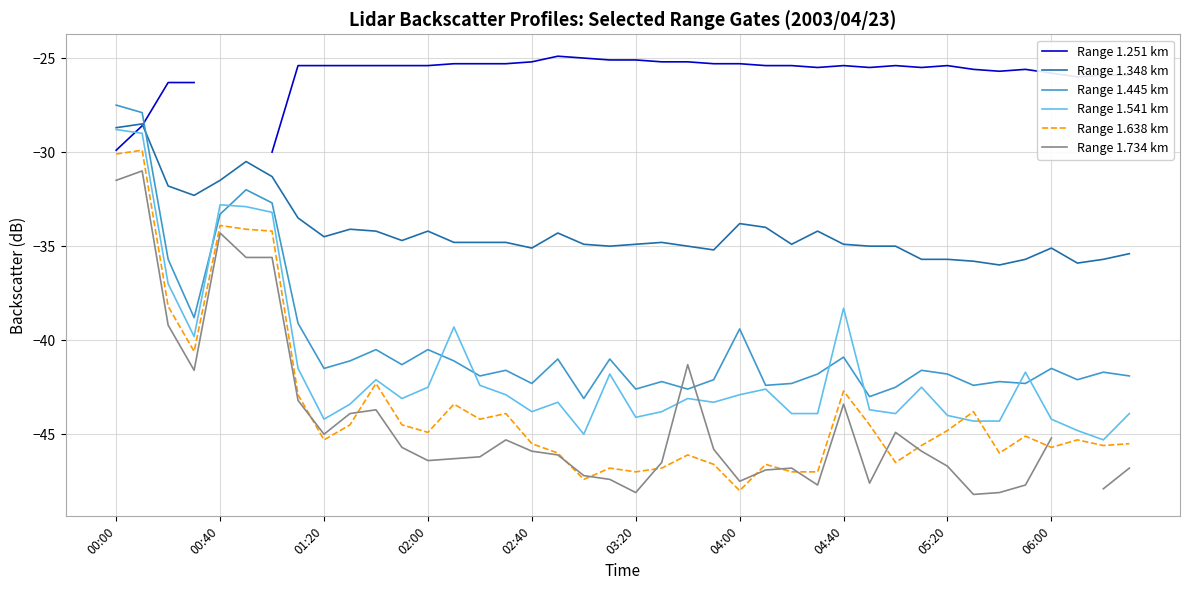

True or false: Range 1.638 km and Range 1.348 km intersect in this chart.

False